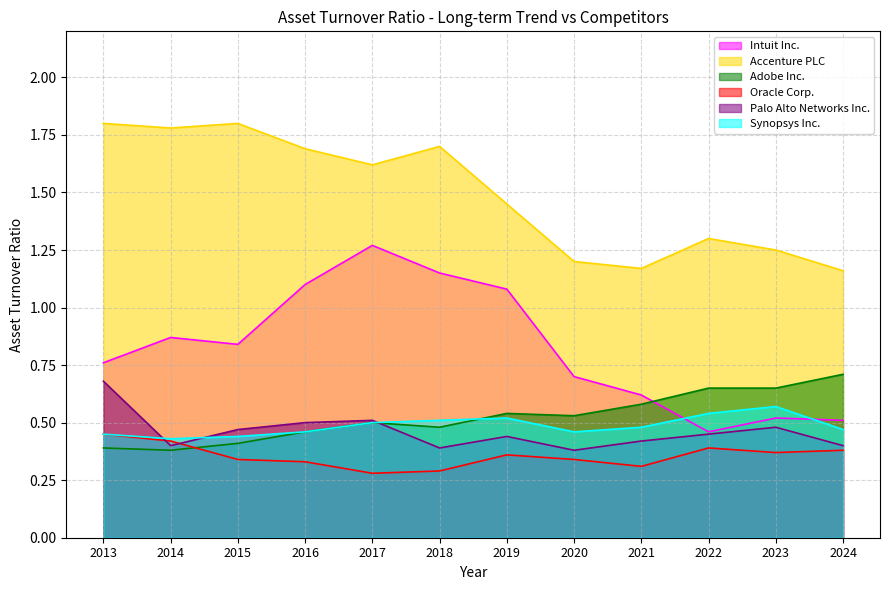

Which series has the largest range (max minus min)?

Intuit Inc.